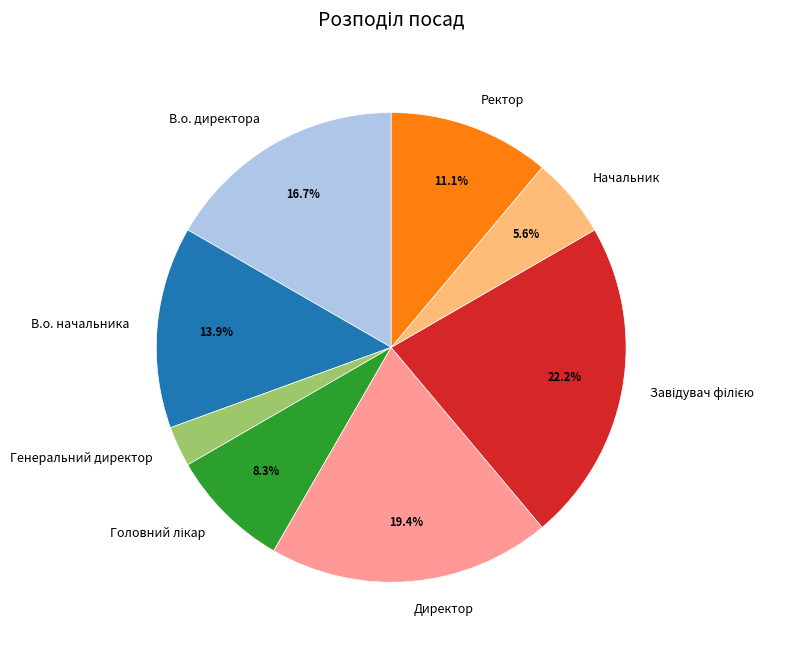

Which slice is the smallest?

Генеральний директор